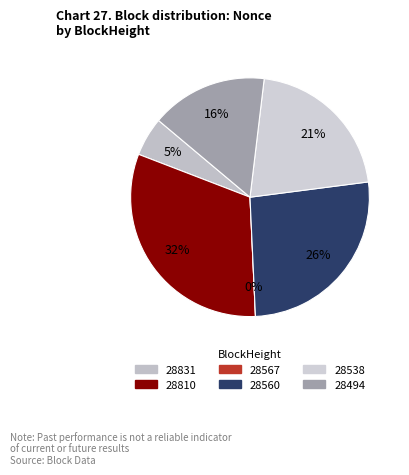

What portion of the pie excludes 28494?

84.2%